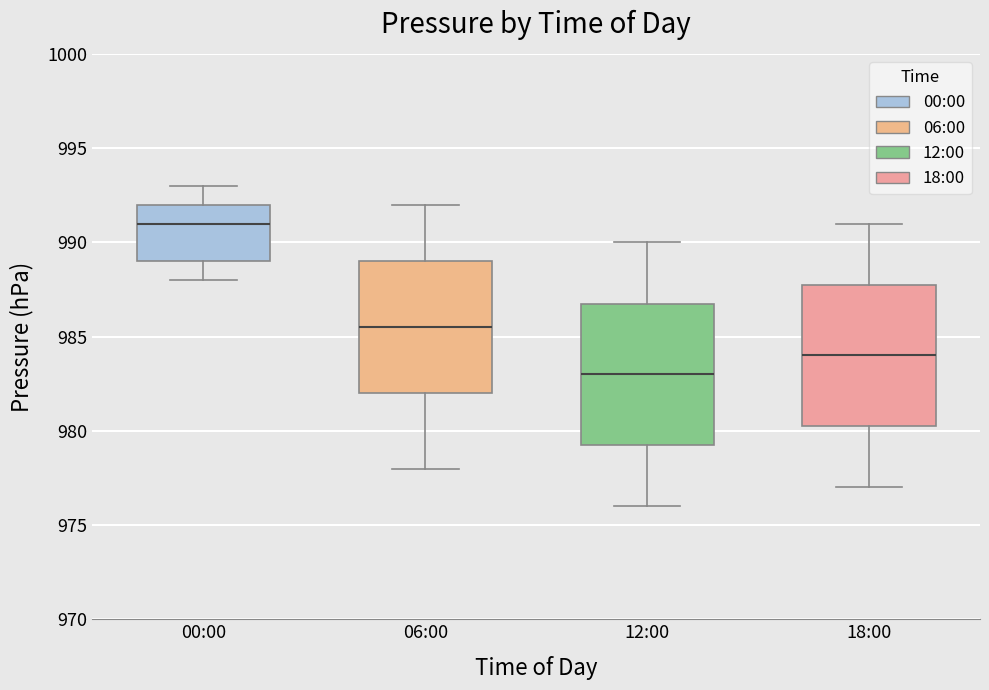

Where does the median line of the box for 12:00 sit on the y-axis? The values are not printed on the chart, so give them approximately, as read against the axis.

983.0